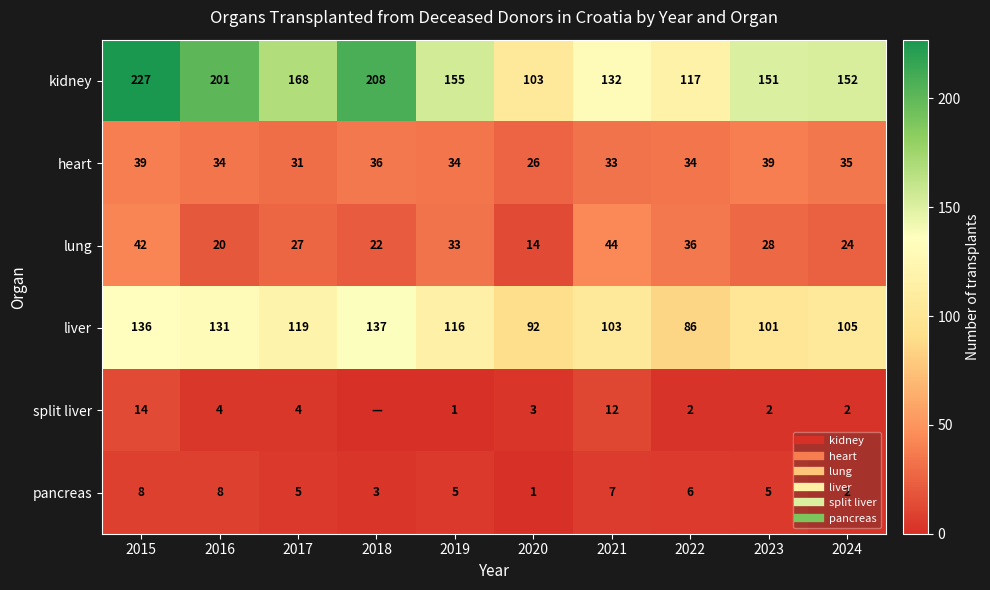

List the labels in order of lung value, smallest first.

2020, 2016, 2018, 2024, 2017, 2023, 2019, 2022, 2015, 2021